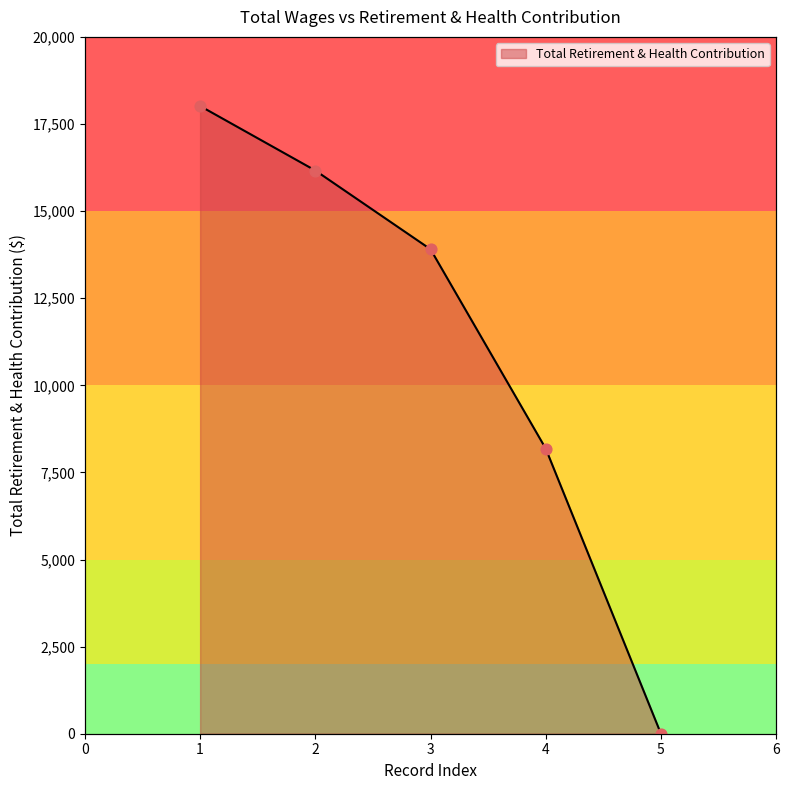

Which has a higher value, 1 or 3?

1